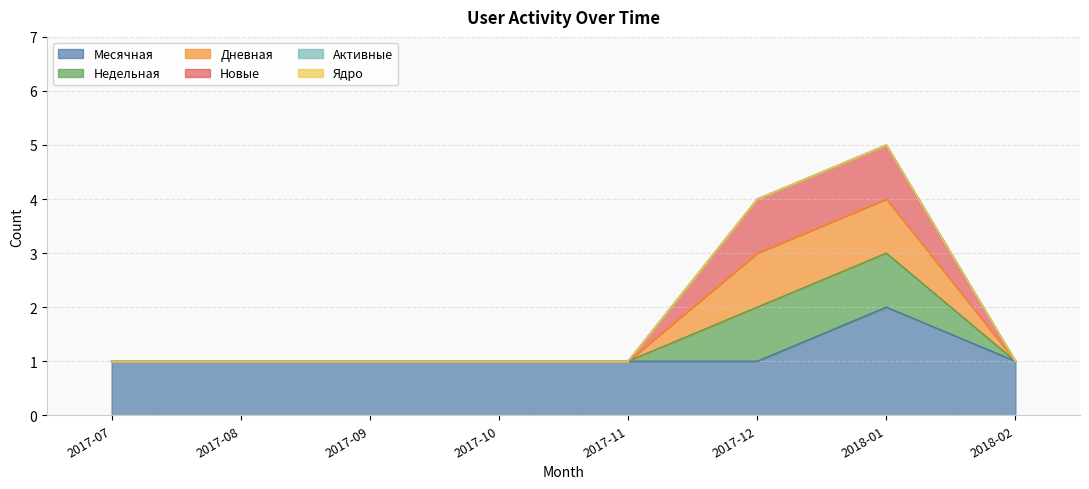

True or false: Новые and Месячная cross at least once.

False